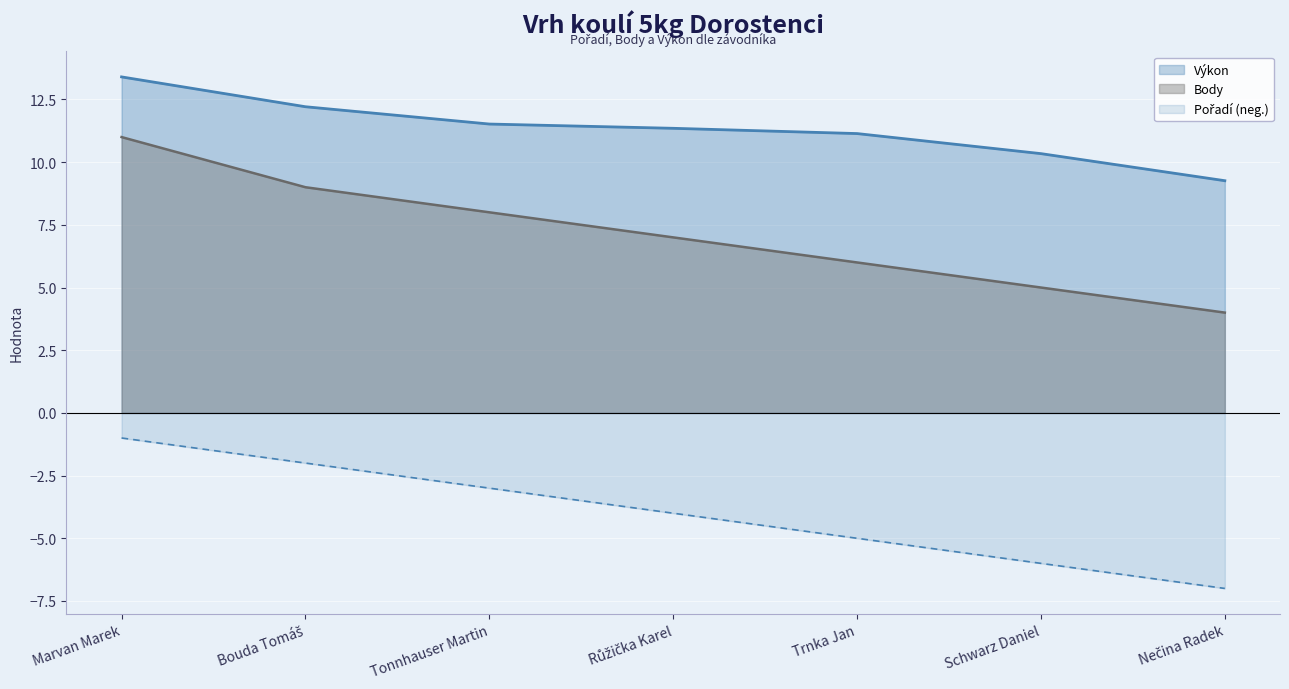

What is the difference between the Pořadí values at Bouda Tomáš and Tonnhauser Martin?

1.0